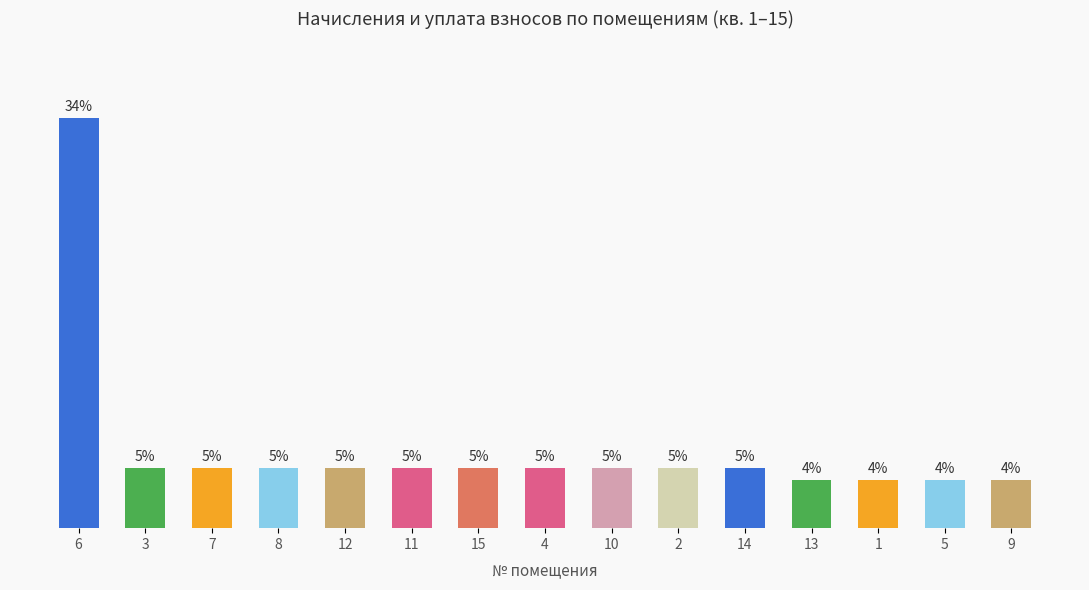

What is the label of the 14th bar from the left?

5